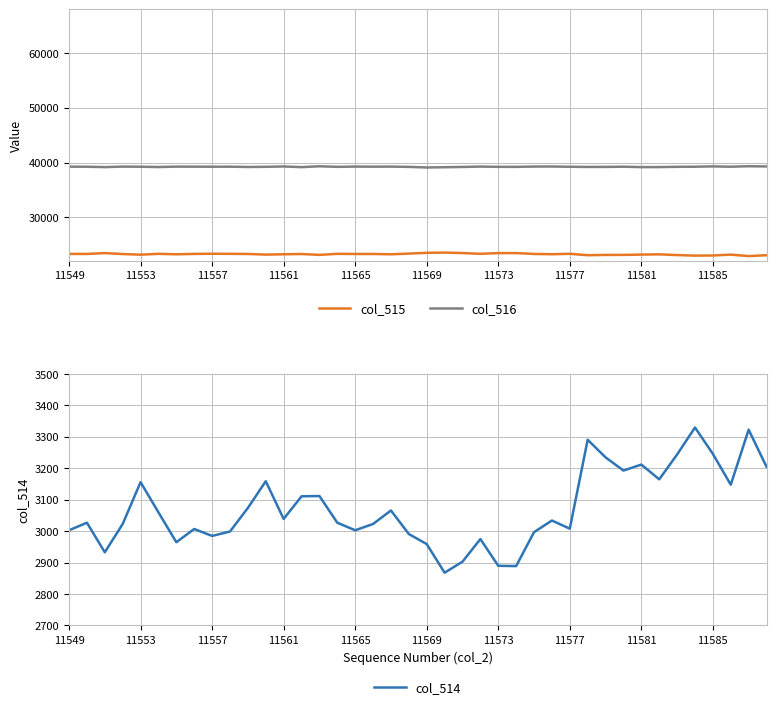

Count the number of data series in this chart.

3